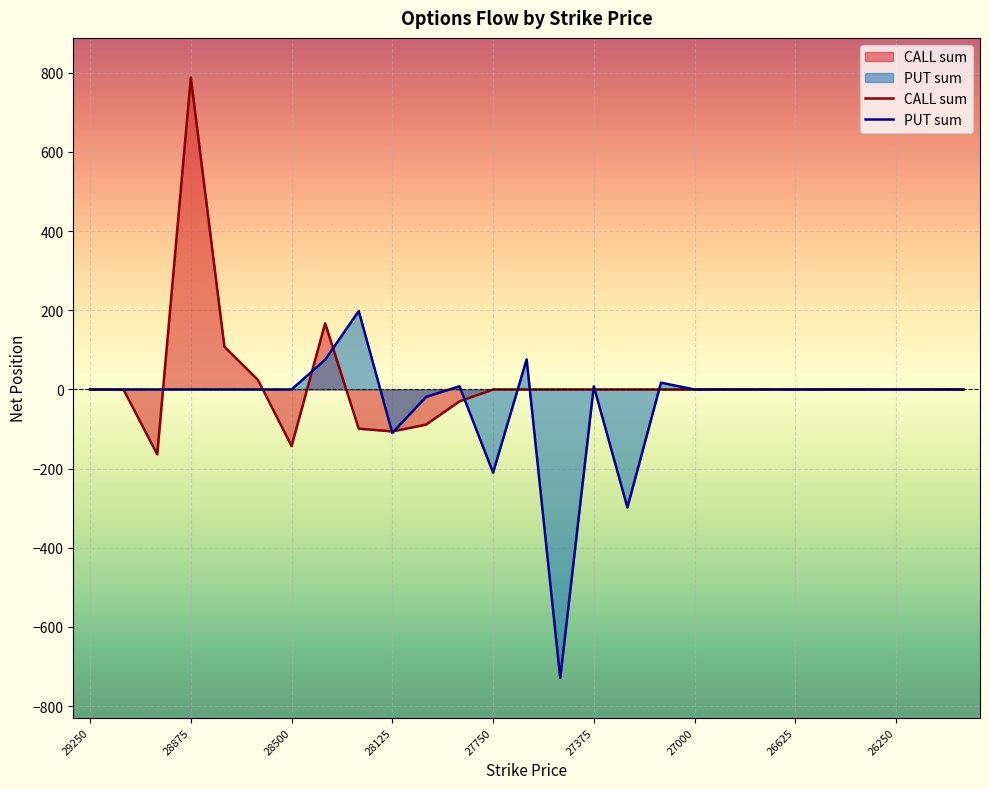

Which series has the largest range (max minus min)?

CALL sum